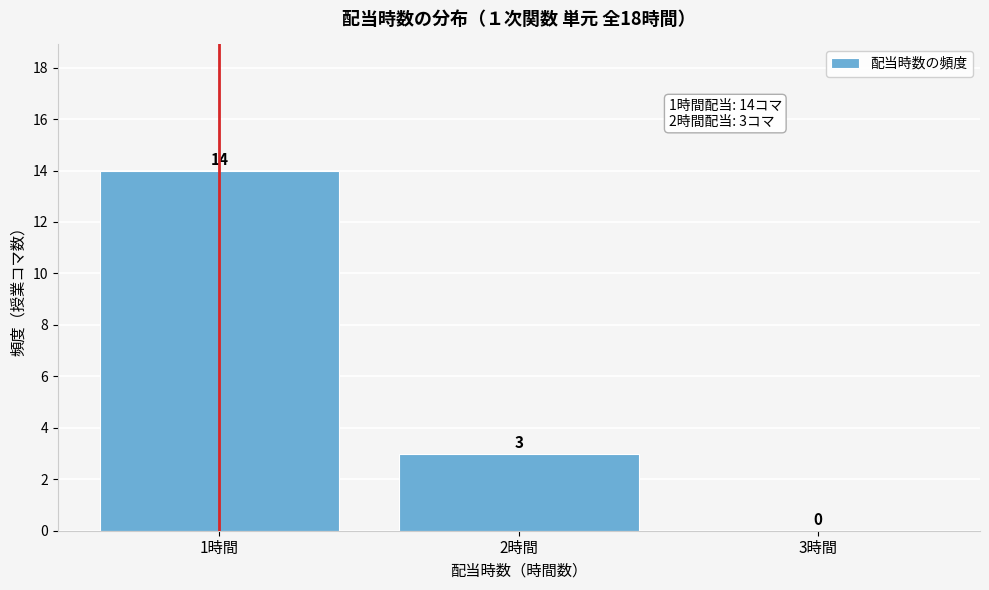

How tall is the bar that spans 1.5 to 2.5 on the x-axis?

3